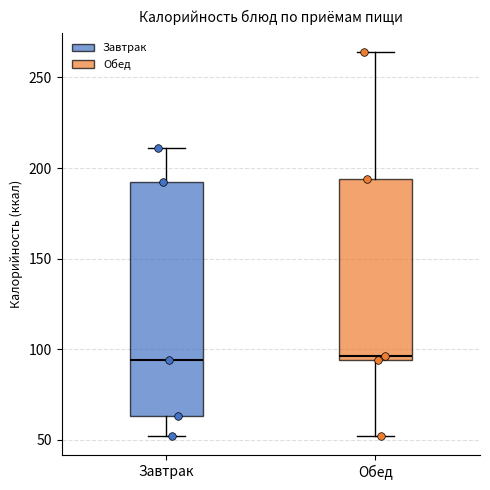

Reading left to right, transcribe this box plot: for each box, give where its median line is, the range the box spans, and where its two whiskers end, as read against the y-axis. The values are not printed on the chart, so give them approximately, as read against the axis.

Завтрак: median 95, box 65 to 190, whiskers 50 to 210
Обед: median 95 (just above the box's lower edge), box 95 to 195, whiskers 50 to 265